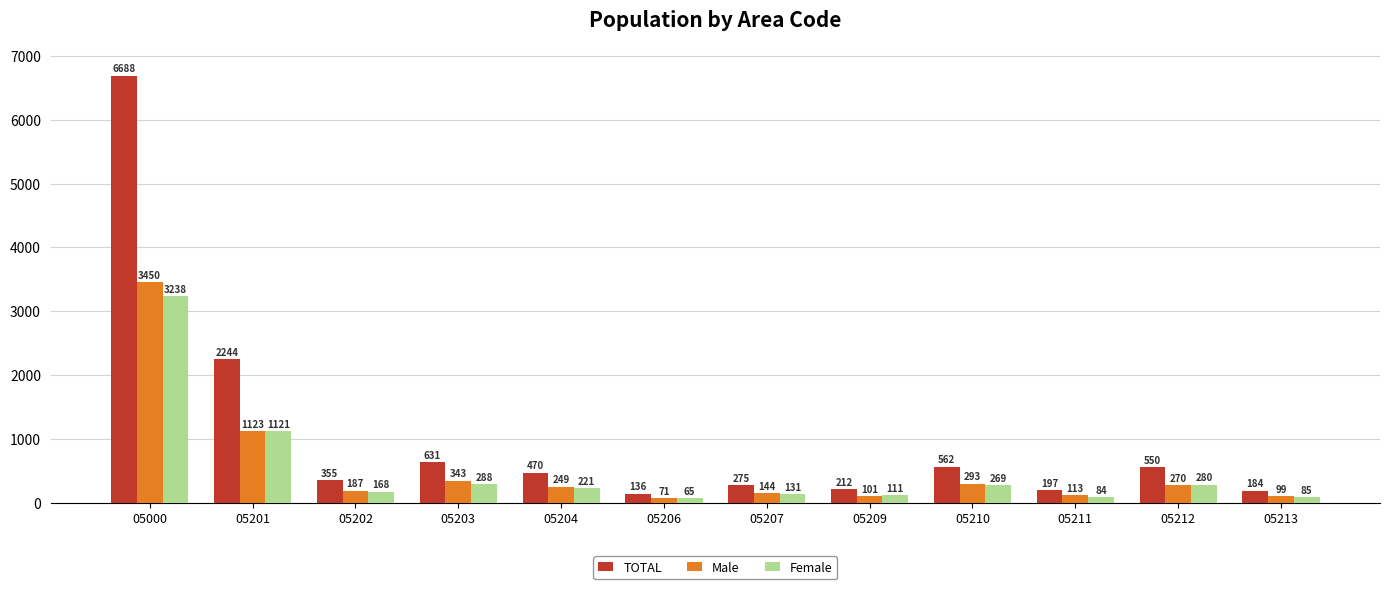

Between 05204 and 05206, which series saw the biggest shift?

TOTAL